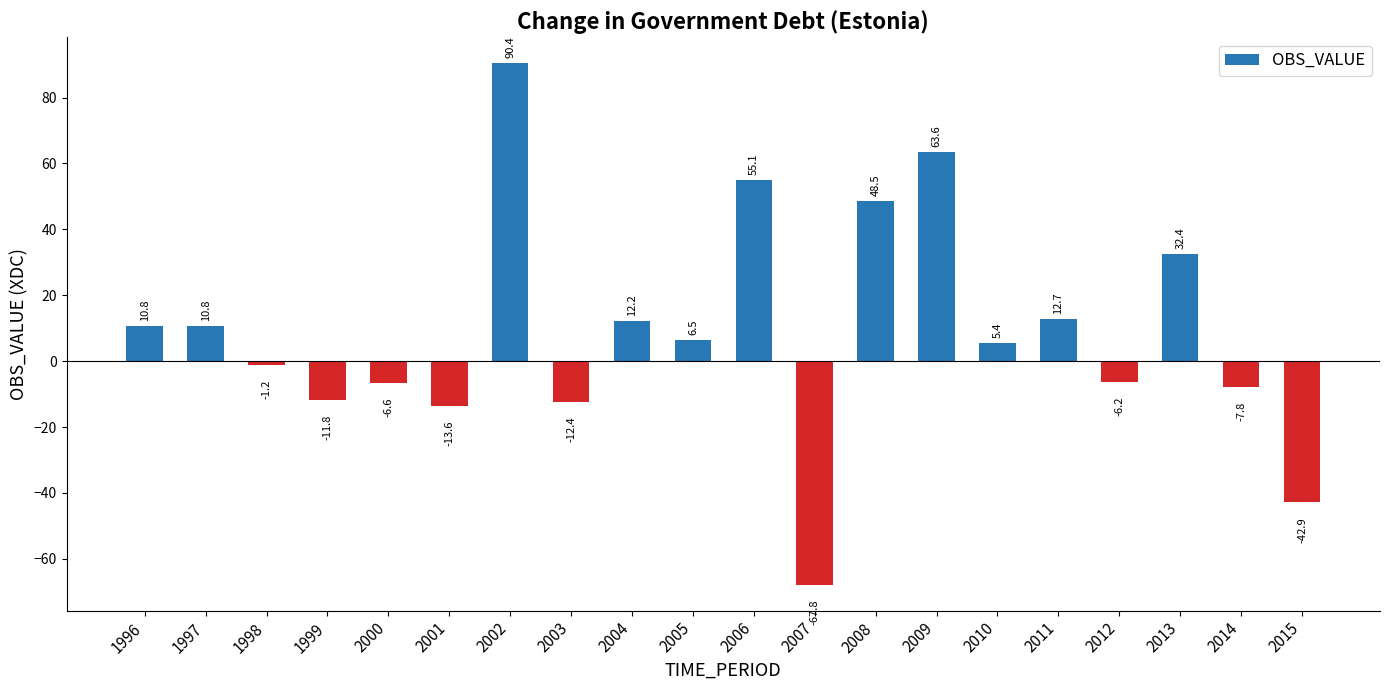

What value does the data have at 1998?

-1.2